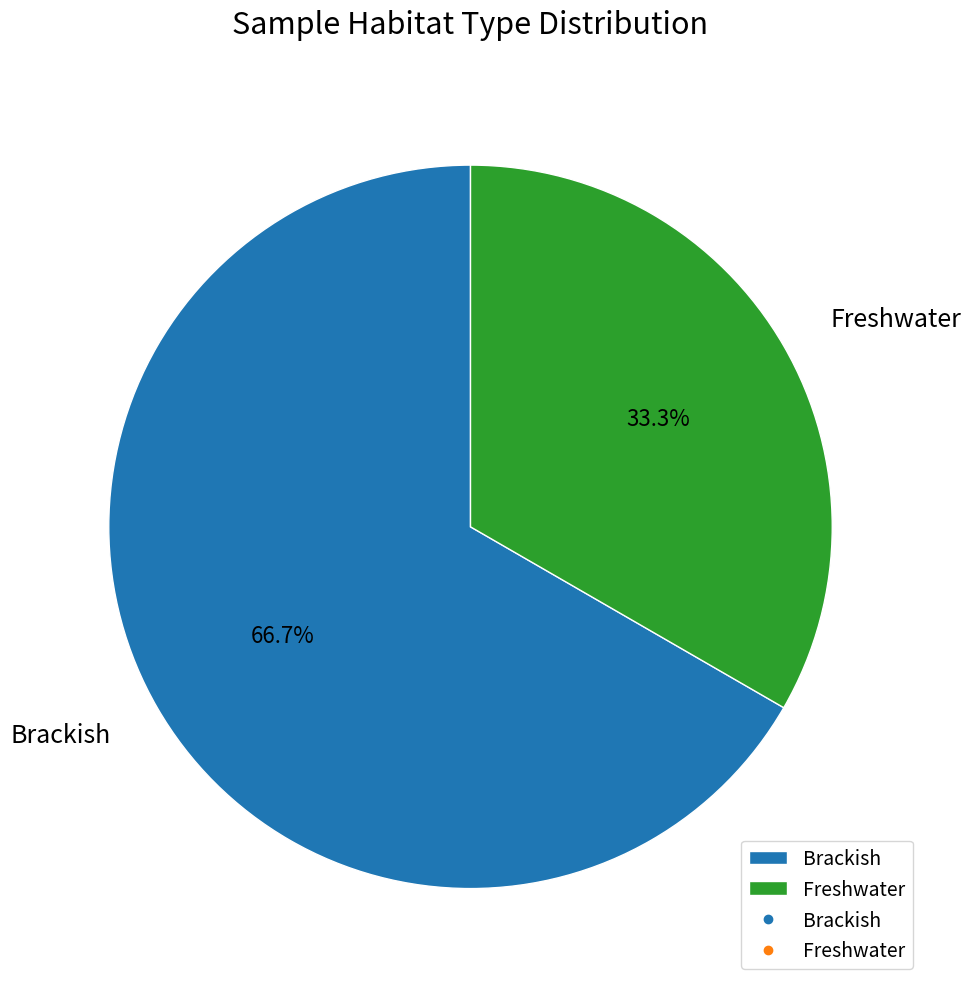

Is the sum of Brackish and Freshwater greater than half?

Yes